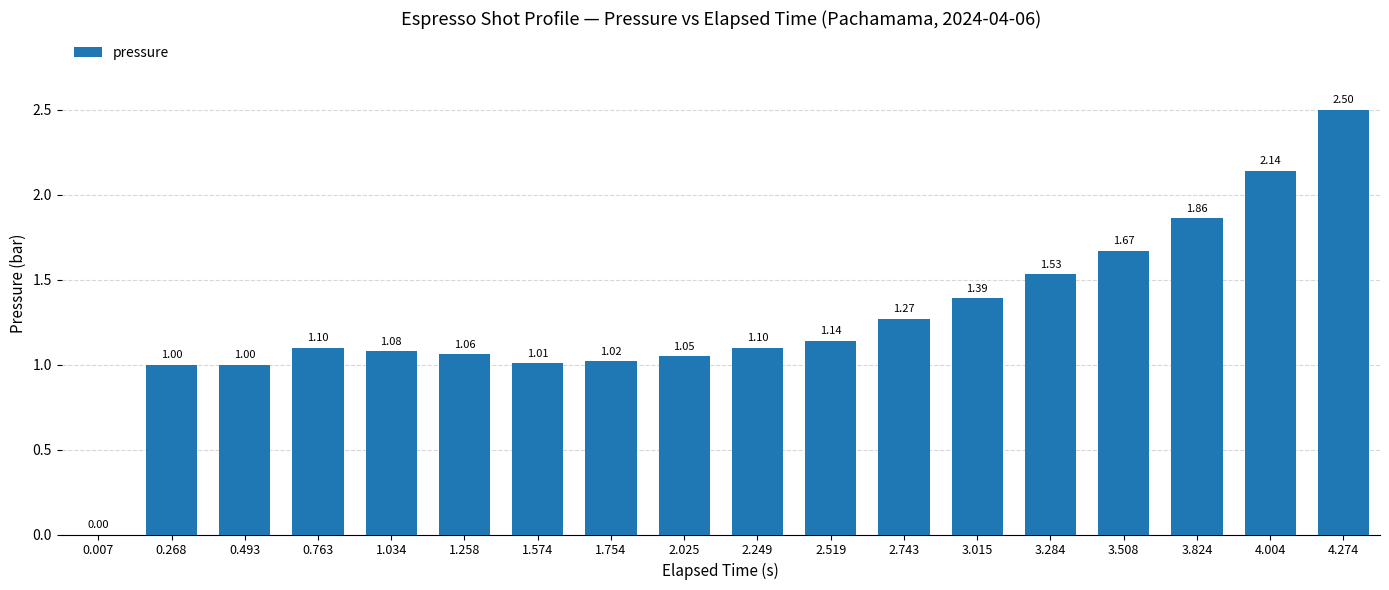

What is the sum of the values at 3.508 and 1.258?

2.7